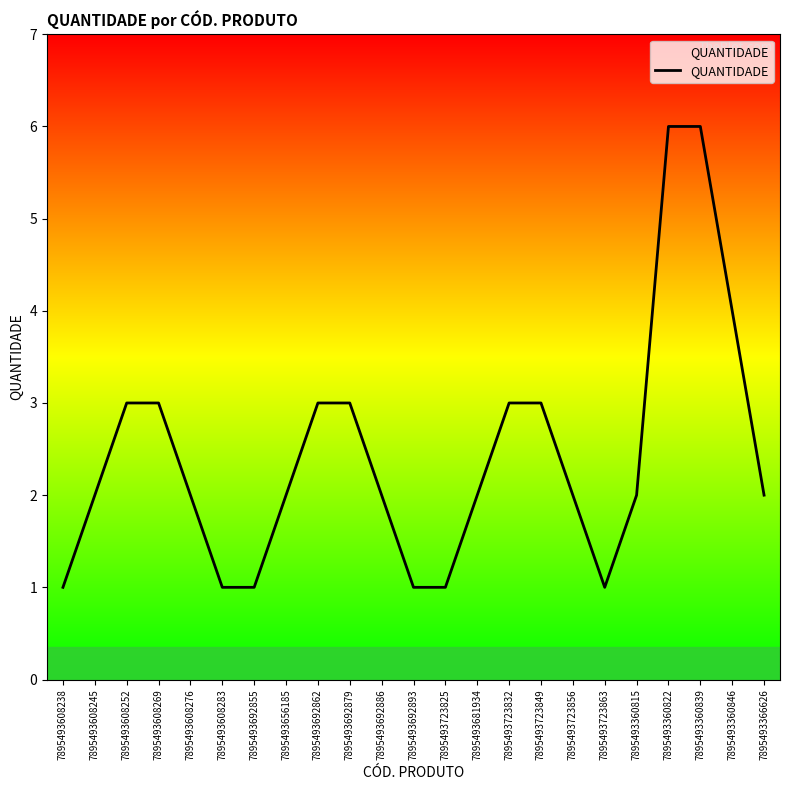

What is the difference between the second highest and minimum values?

5